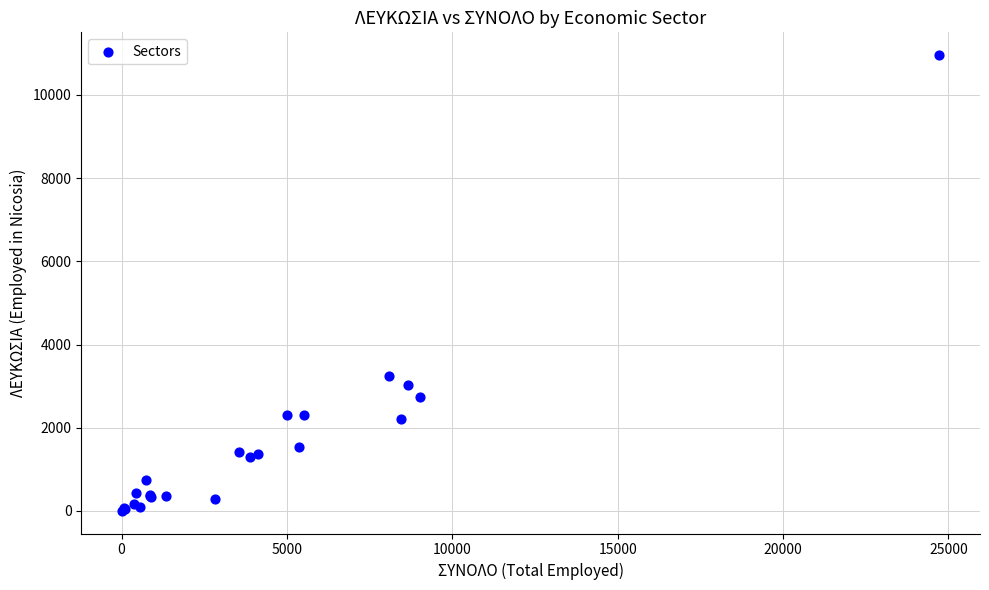

What Y value in the scatter plot is closest to 5481?

3245